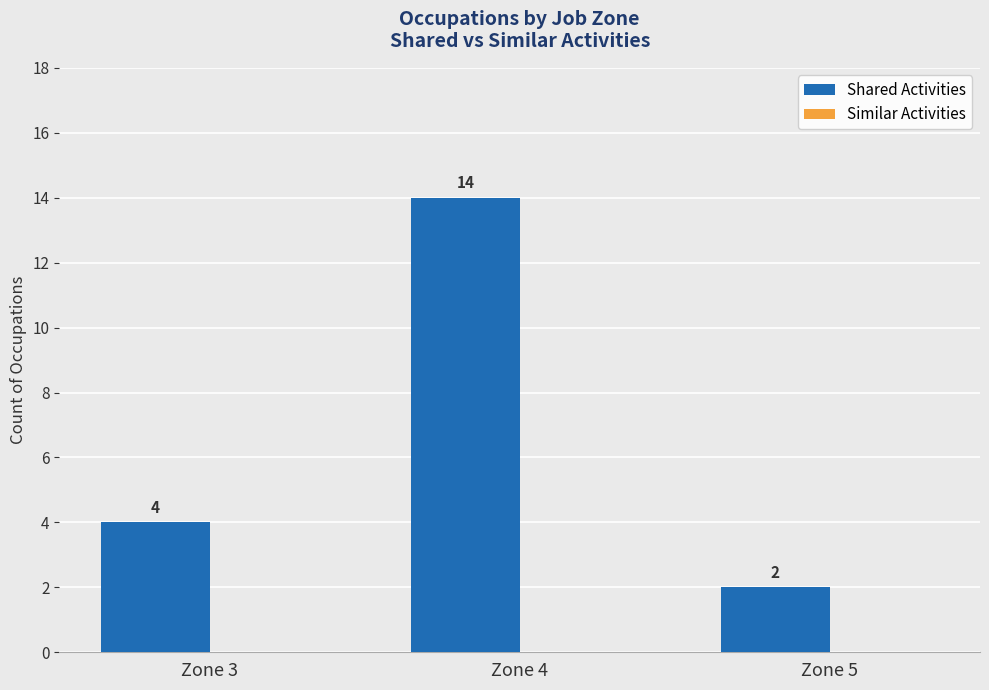

At which category does the chart reach its peak across all series?

Zone 4